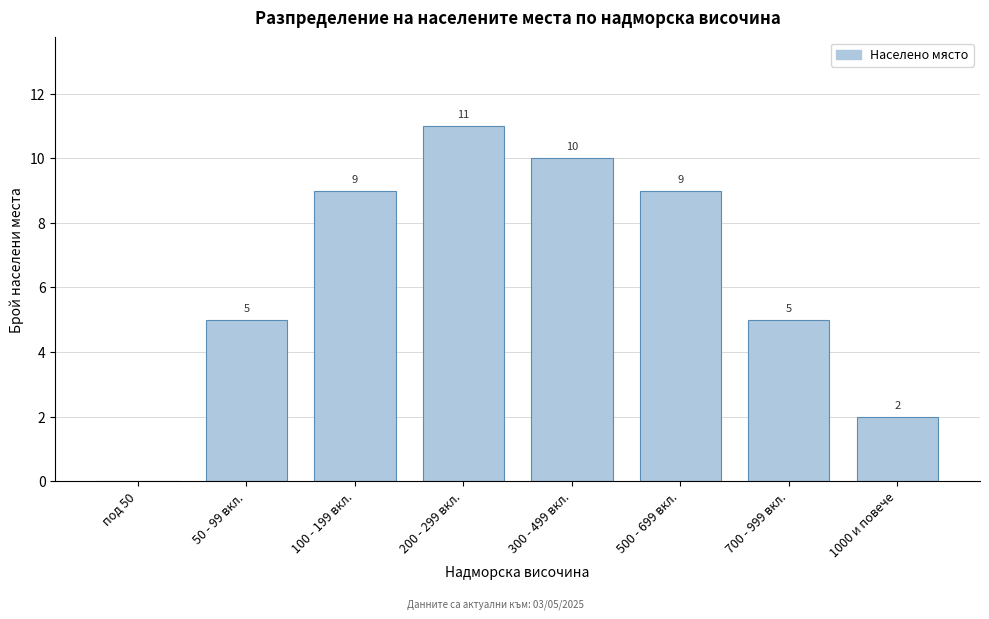

Reading right to left, what are all the values shown in this chart?

1000 и повече=2	700 - 999 вкл.=5	500 - 699 вкл.=9	300 - 499 вкл.=10	200 - 299 вкл.=11	100 - 199 вкл.=9	50 - 99 вкл.=5	под 50=0